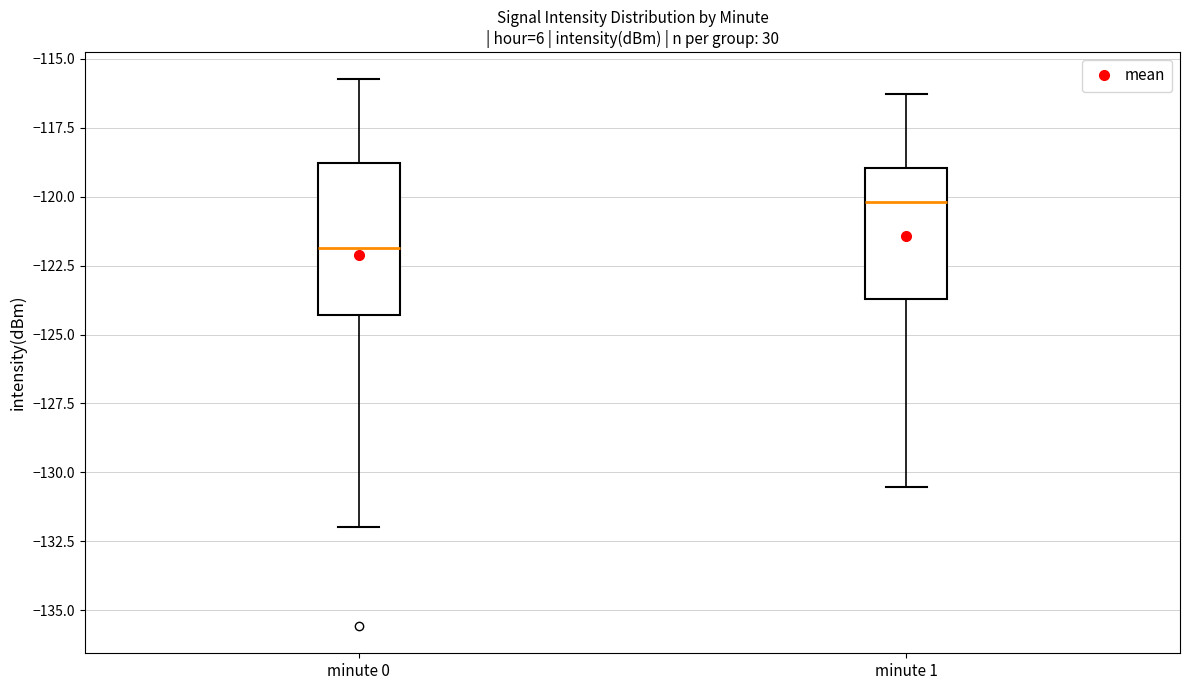

Which box's median line is the highest?

minute 1